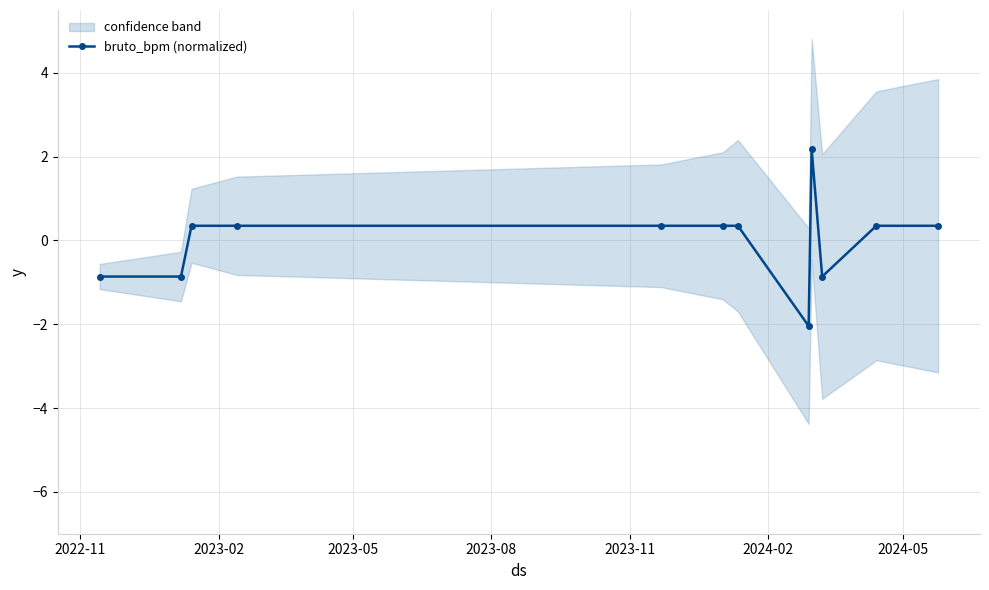

Count the number of data series in this chart.

1